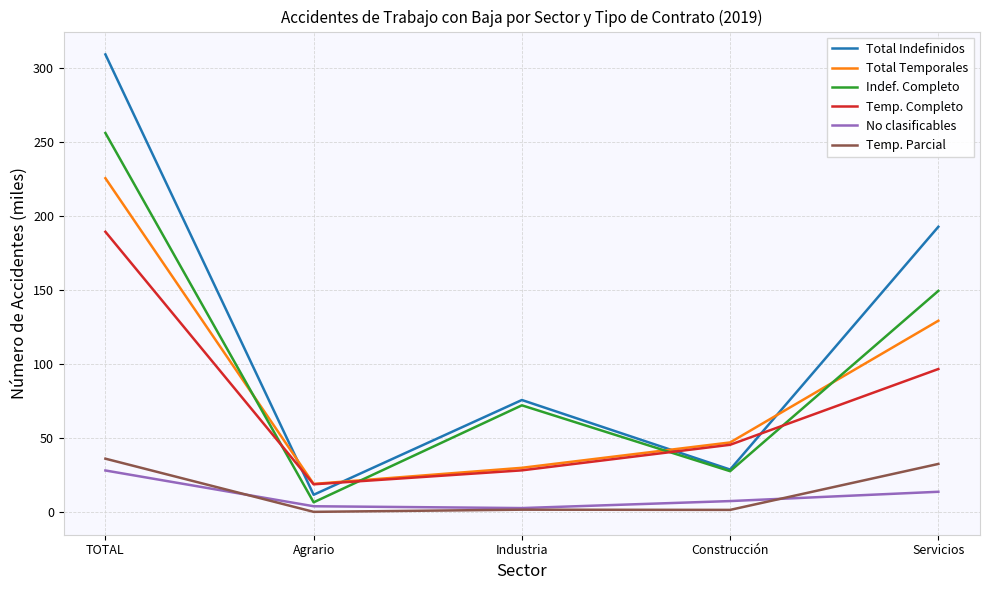

Rank the categories by Temp. Completo value from highest to lowest.

TOTAL, Servicios, Construcción, Industria, Agrario